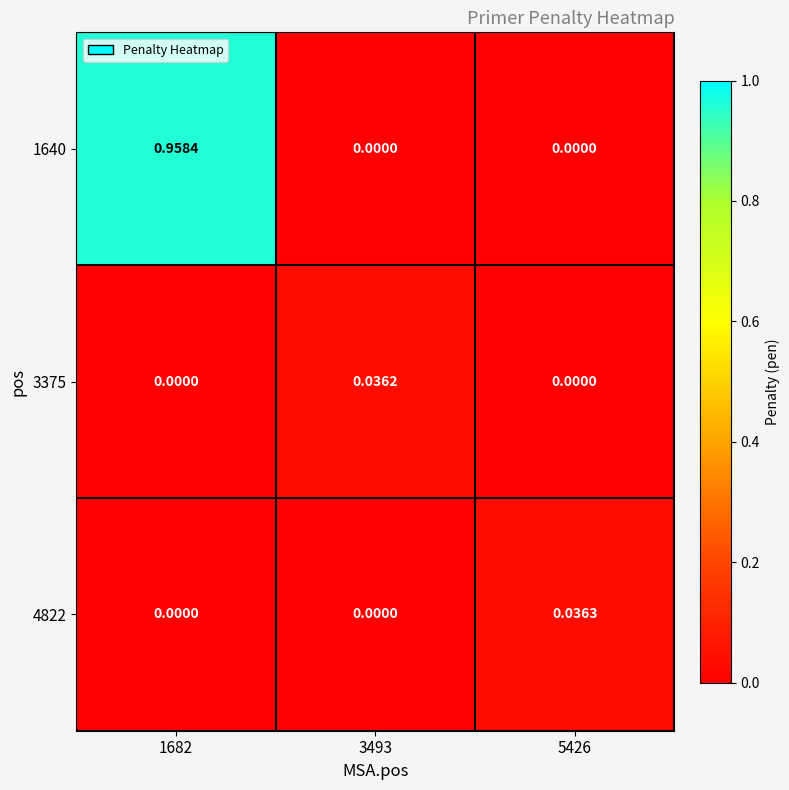

How many values in 3375 are above zero?

1